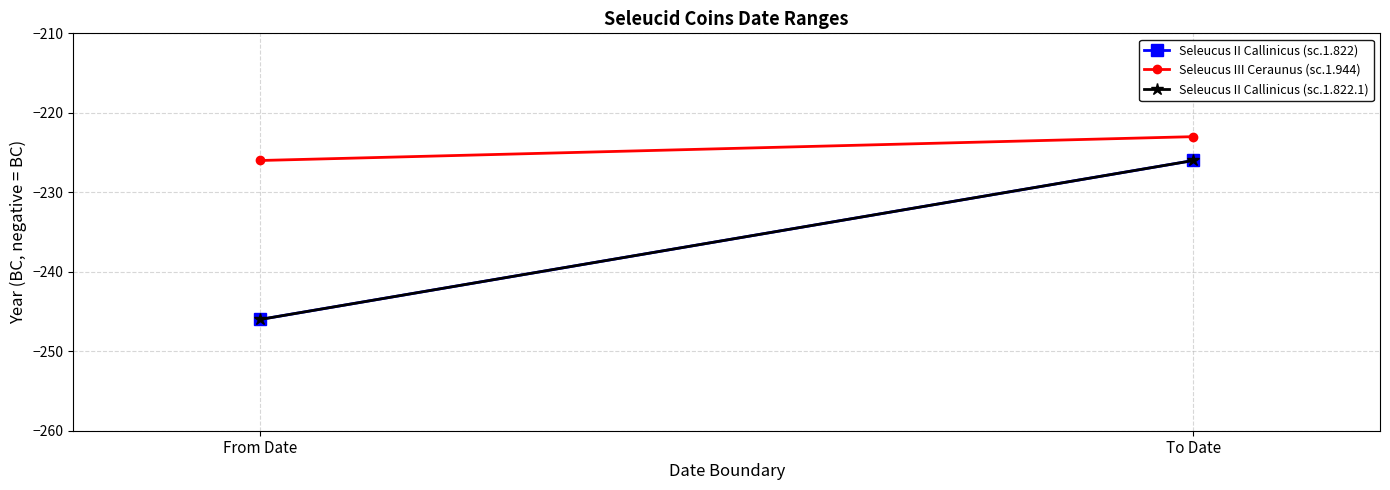

Which category has the highest value in the Seleucus II Callinicus (sc.1.822) series?

To Date